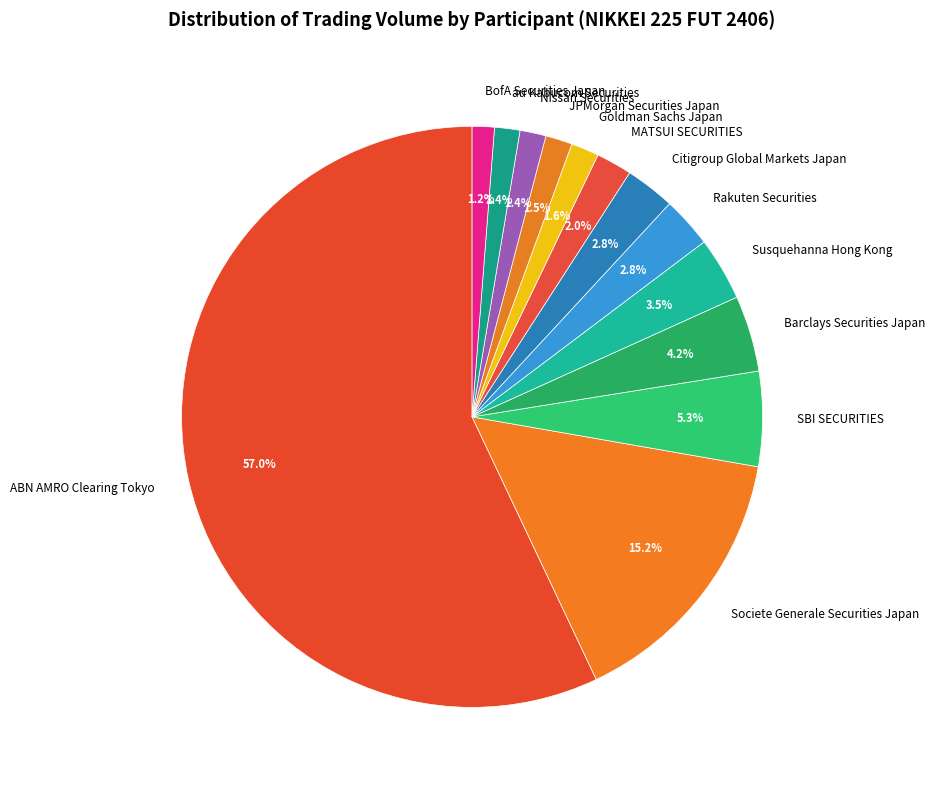

Which category has the biggest portion of the pie?

ABN AMRO Clearing Tokyo